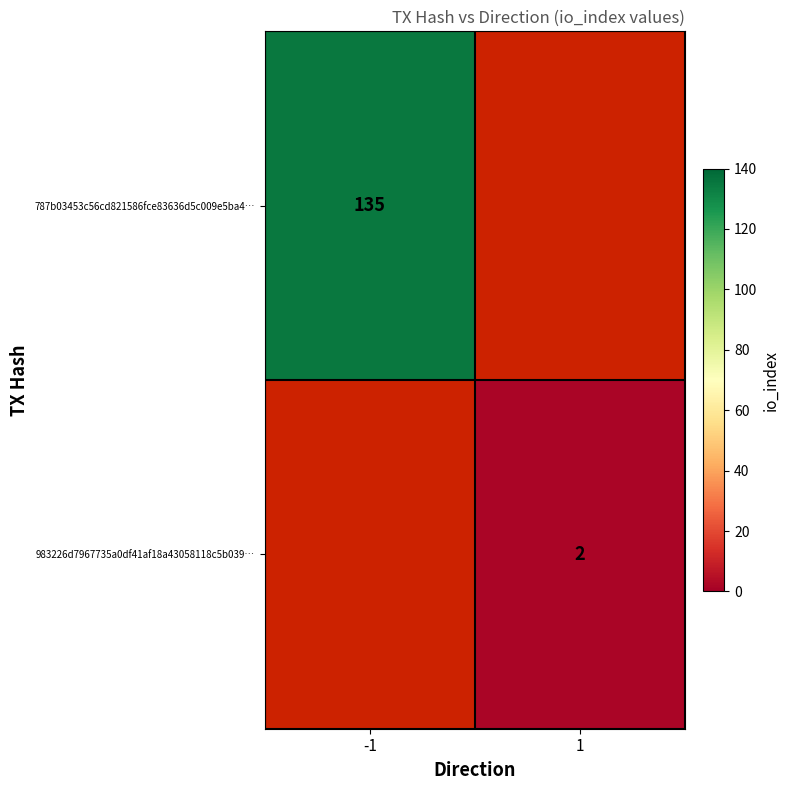

Rank the series at -1 from highest to lowest value.

787b03453c56cd821586fce83636d5c009e5ba4…, 983226d7967735a0df41af18a43058118c5b039…